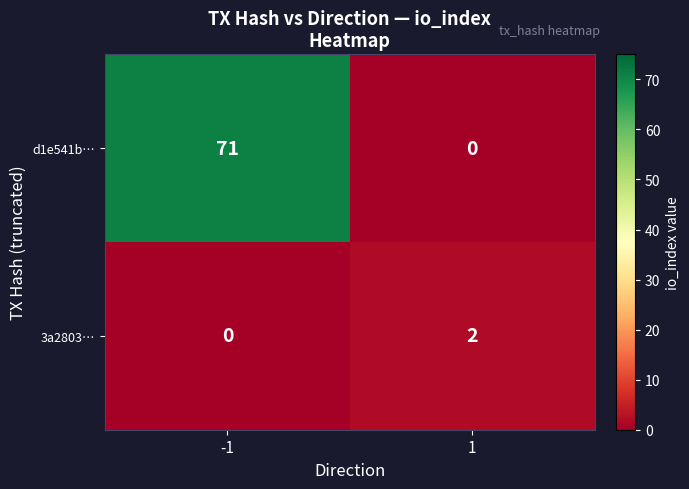

Which series has the largest total across all categories?

d1e541b…